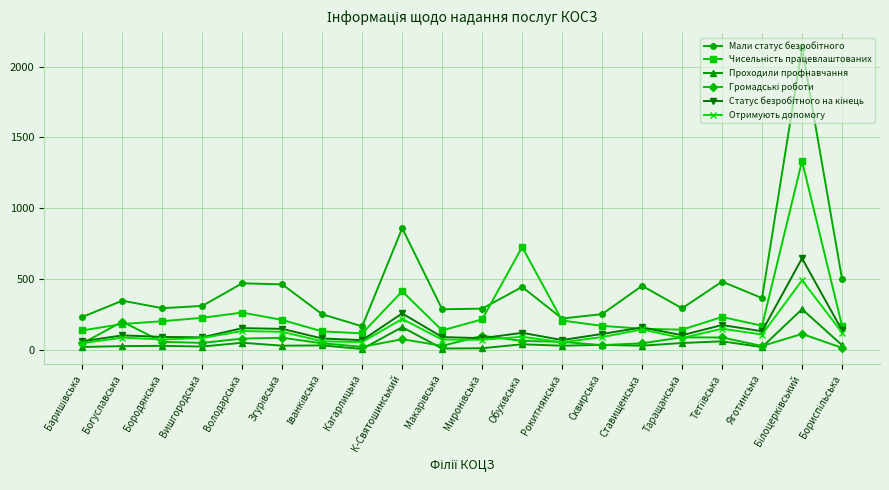

What is the difference between the highest and lowest values at Таращанська?

245